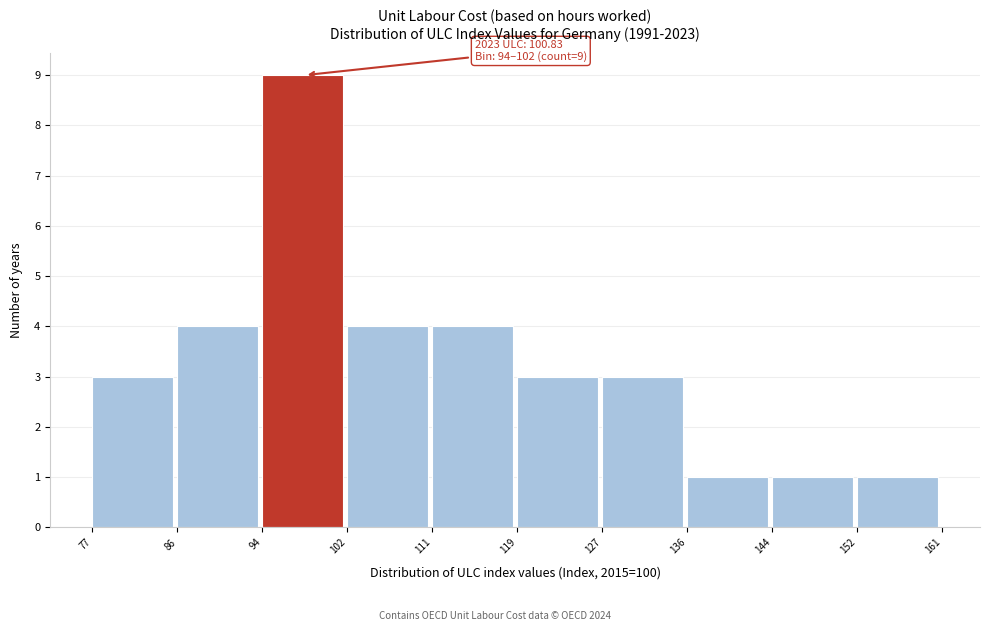

Which range on the x-axis has the tallest bar?

94 to 102